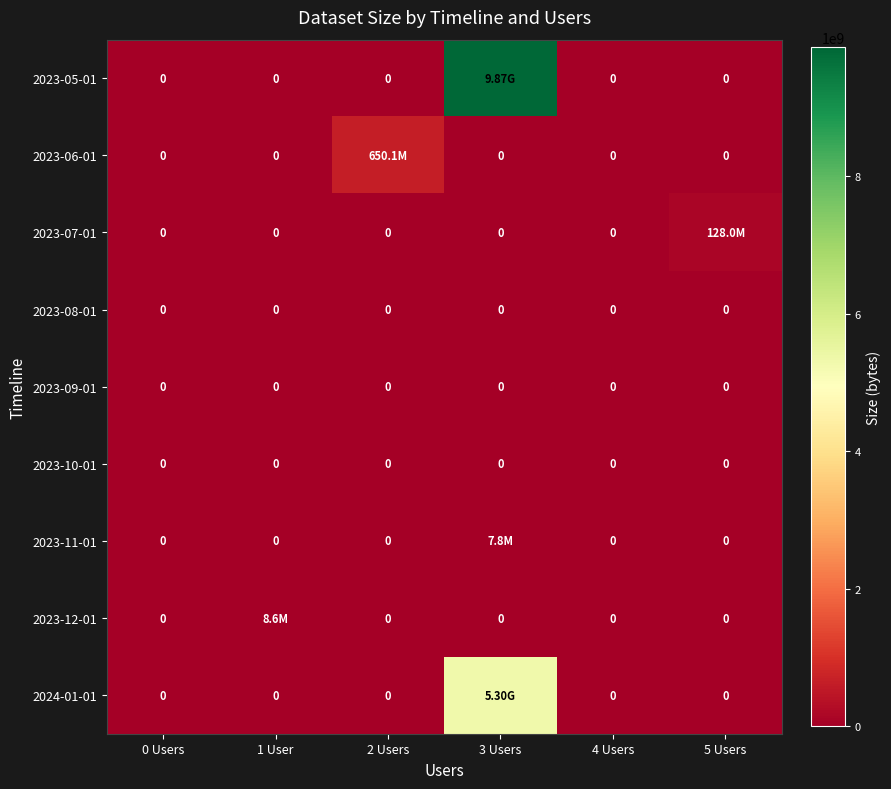

How many distinct data groups are displayed?

9